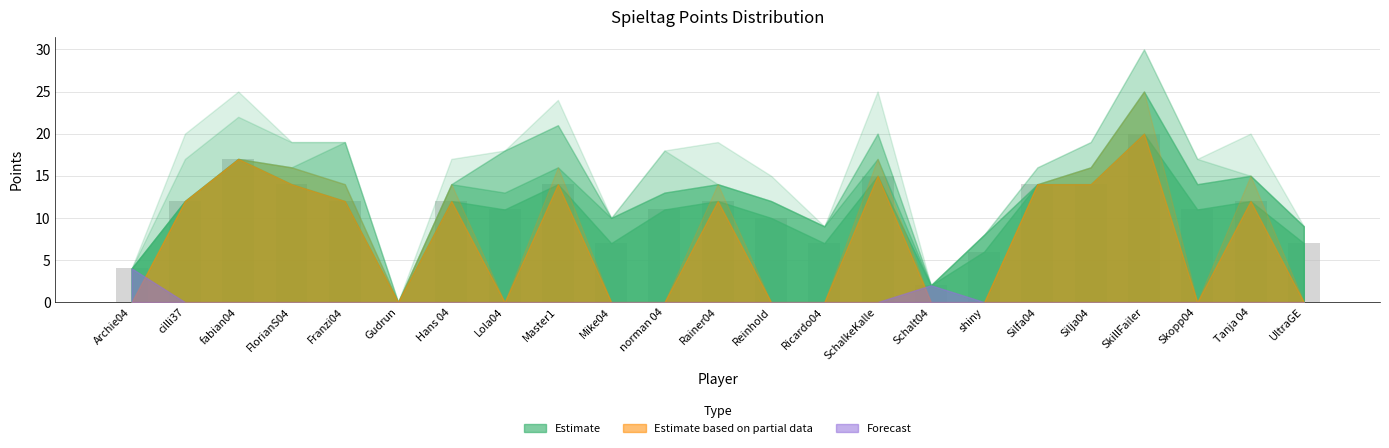

What is the difference between the values at UltraGE and Lola04?

4